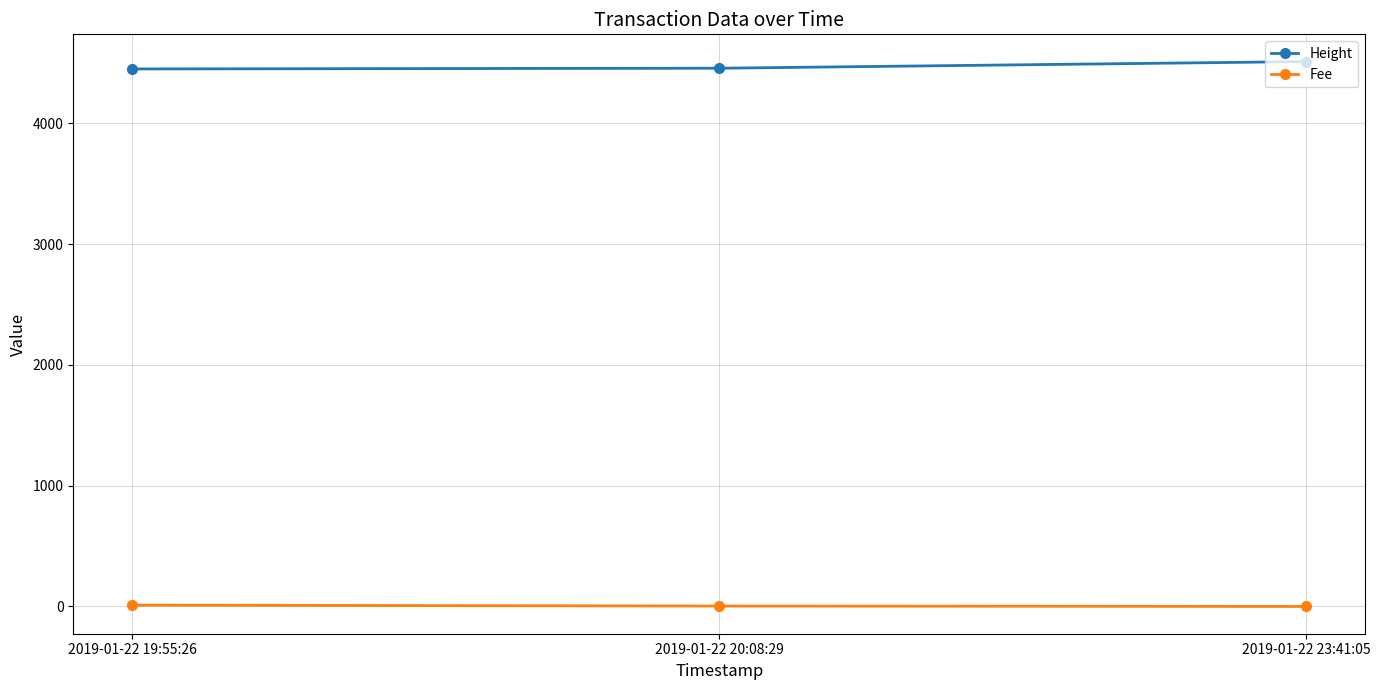

List the series in order of their peak value, lowest first.

Fee, Height